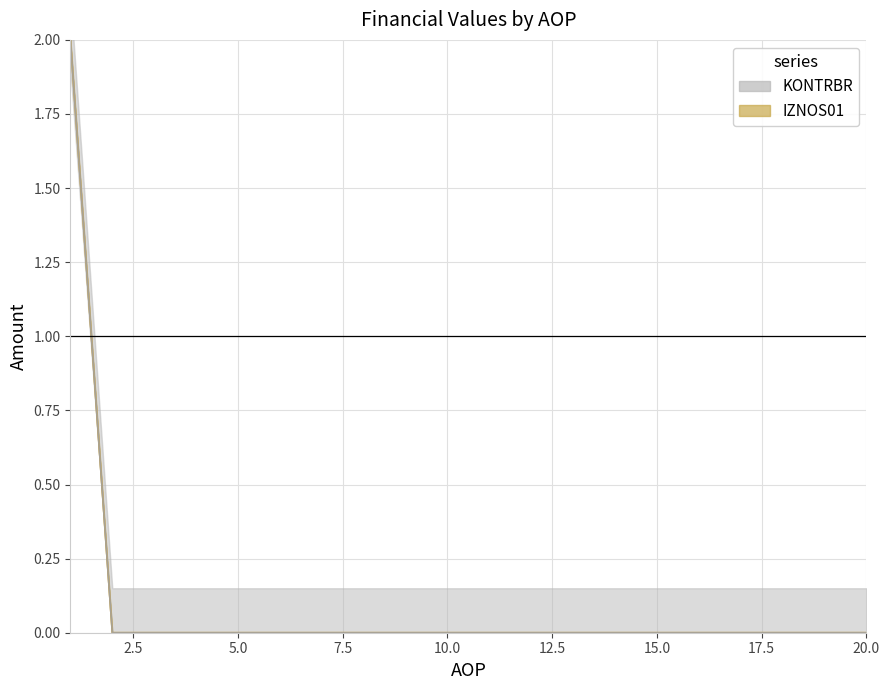

True or false: RAZLIKA and IZNOS02 cross at least once.

False